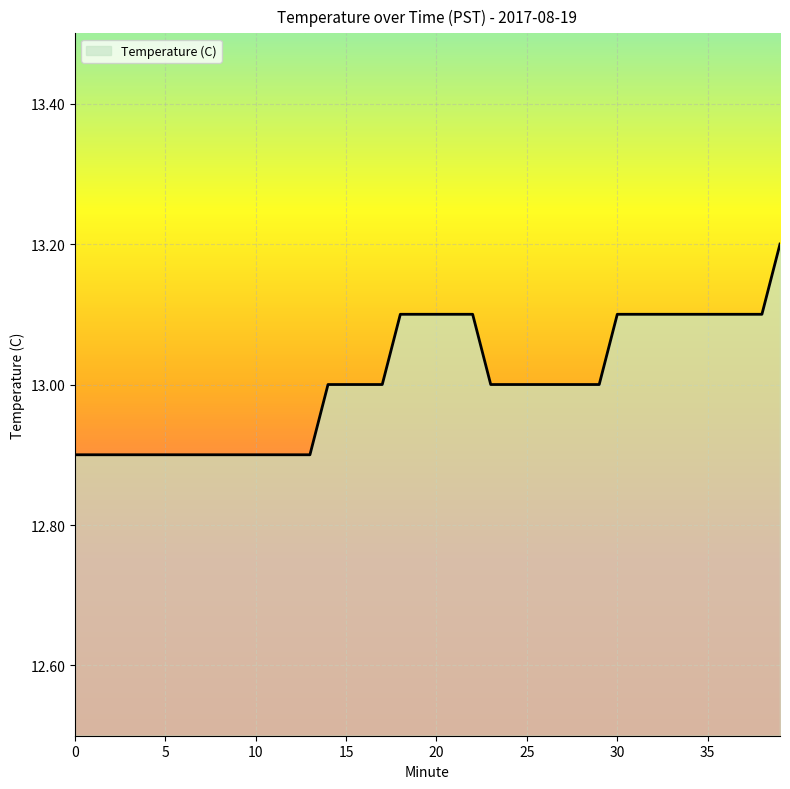

How many lines are shown in the chart?

1